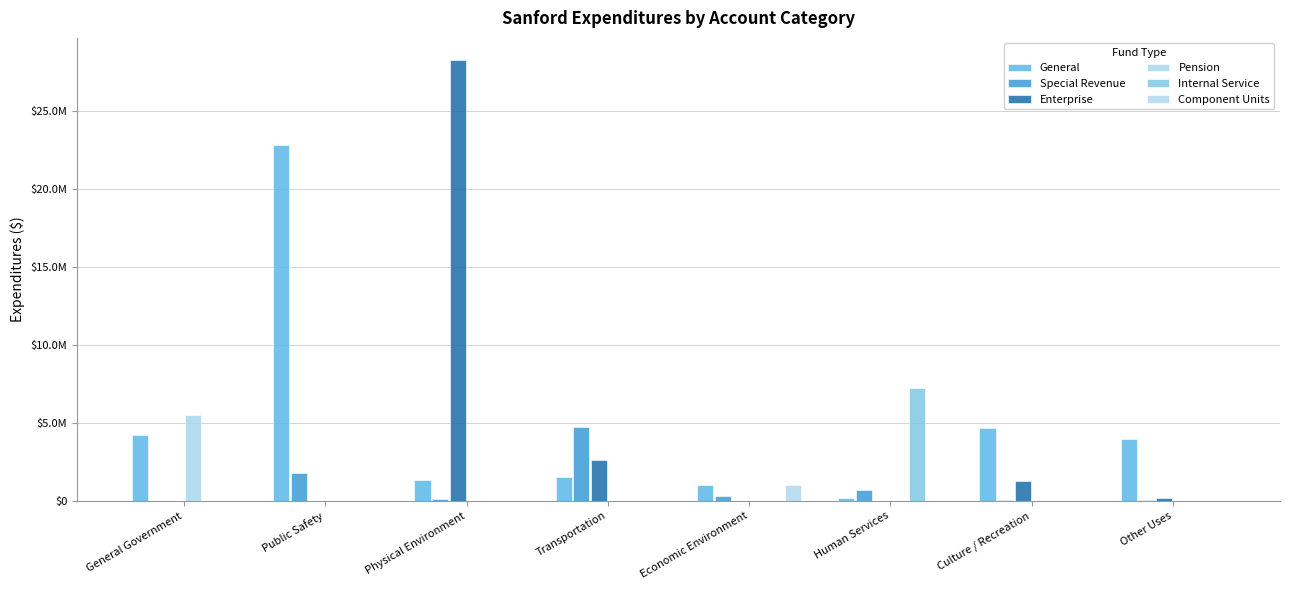

Which series has the largest total across all categories?

General